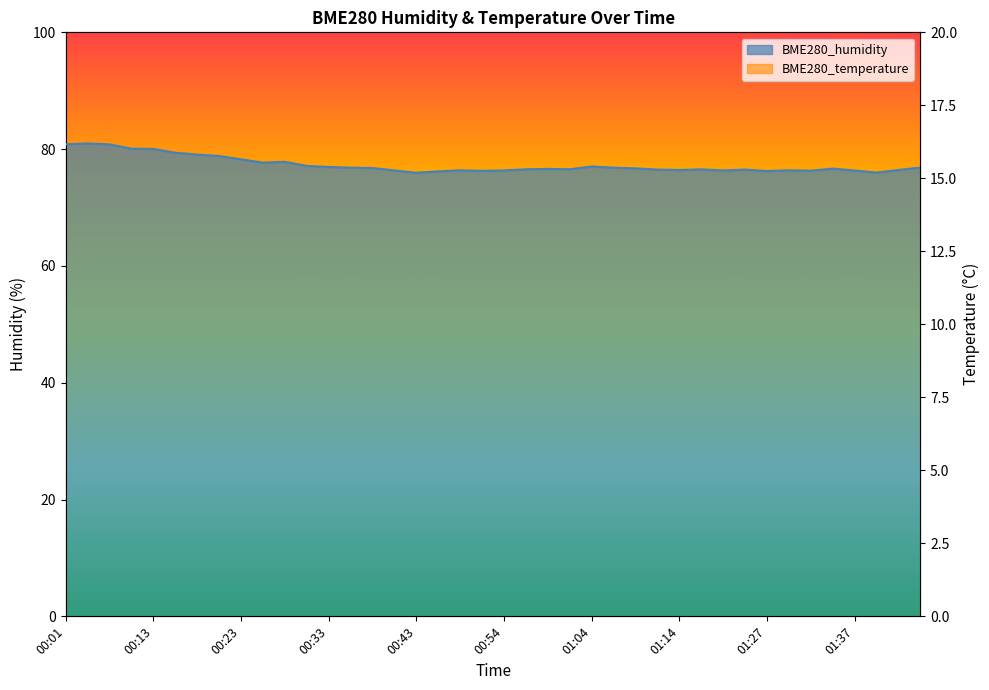

Reading left to right, extract all data points from this chart.

BME280_humidity: 80.8	81.0	80.8	80.1	80.0	79.4	79.1	78.8	78.3	77.7	77.8	77.1	77.0	76.8	76.8	76.3	76.0	76.2	76.4	76.3	76.4	76.5	76.6	76.6	77.0	76.8	76.7	76.5	76.4	76.5	76.3	76.5	76.2	76.4	76.3	76.7	76.3	76.0	76.4	76.8
BME280_temperature: 10.0	10.1	10.1	9.8	10.2	10.0	10.2	9.9	10.2	10.2	10.2	9.2	8.9	8.9	10.2	9.8	10.2	9.0	9.5	9.6	9.9	9.9	9.9	9.8	9.8	9.3	9.7	9.4	9.3	9.7	9.5	9.6	9.3	9.6	9.6	9.5	9.6	9.5	9.4	9.5